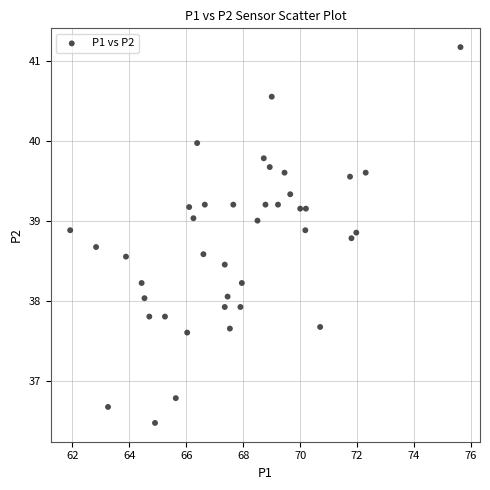

What is the range of X values (max minus min)?

13.7